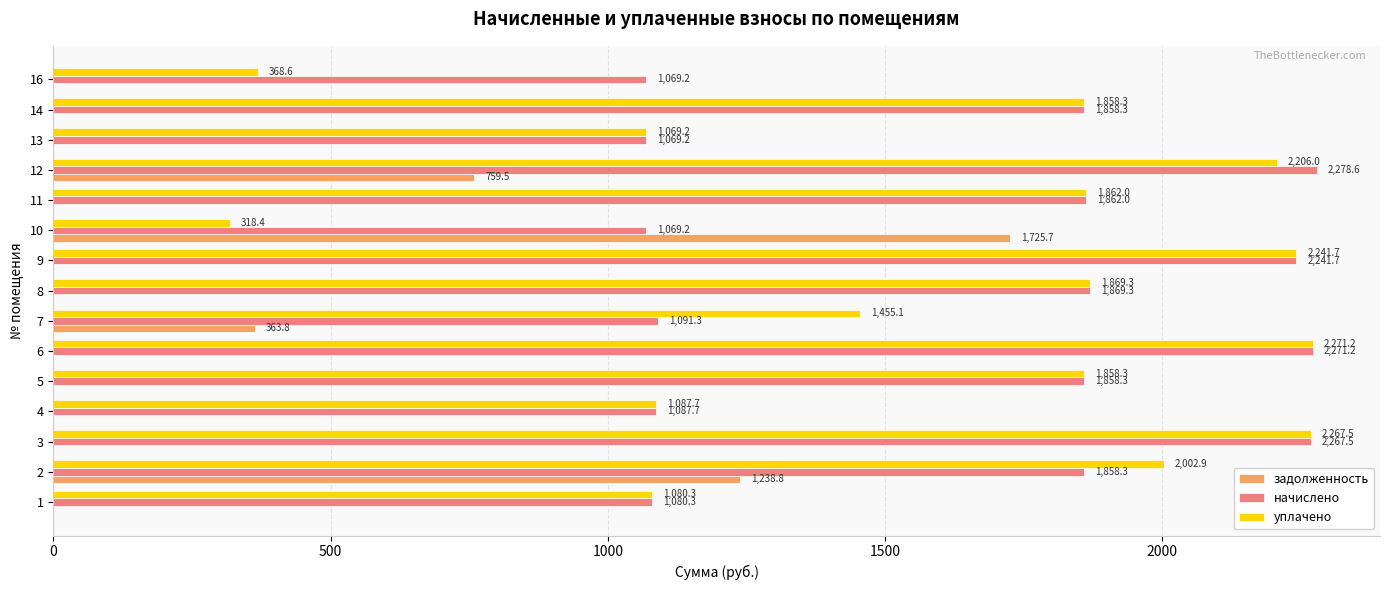

The value of задолженность at 11 is 1130.2. True or false?

False